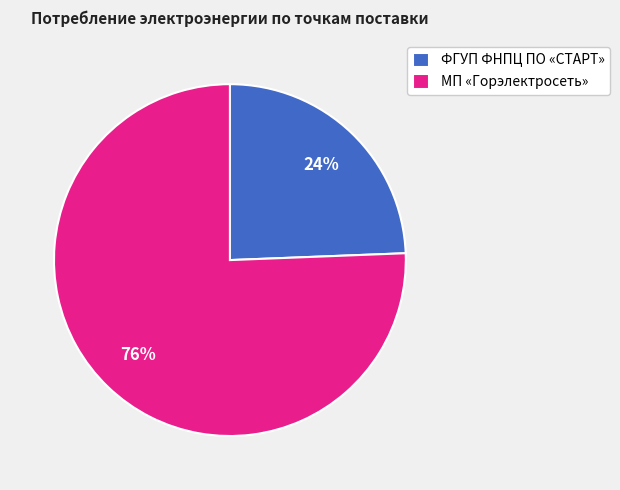

To the nearest percent, what portion does ФГУП ФНПЦ ПО «СТАРТ» represent?

24%